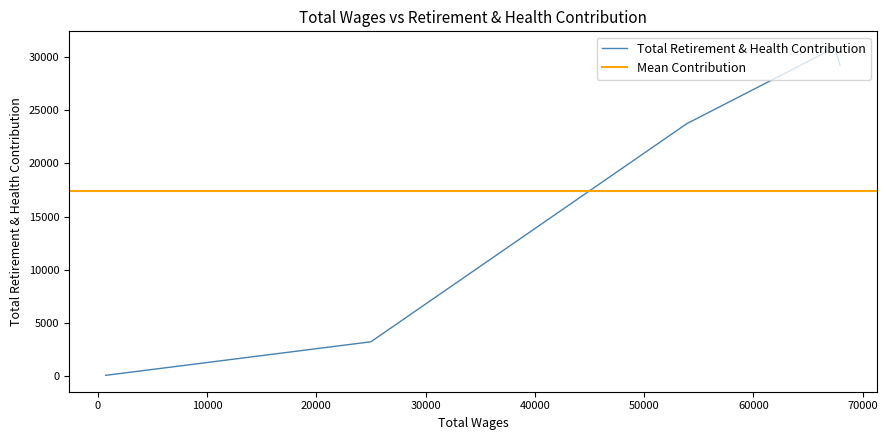

What is the average value?

17436